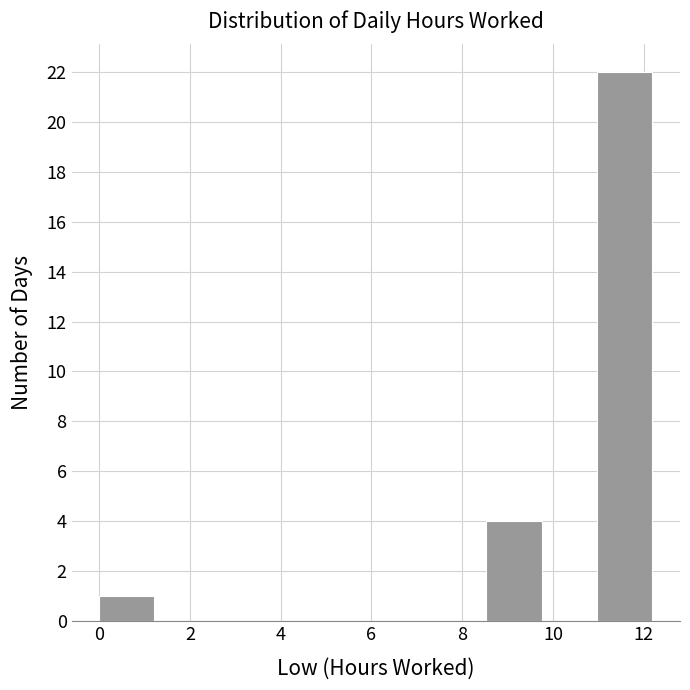

Over which range of the x-axis is the bar tallest?

11.0 to 12.2